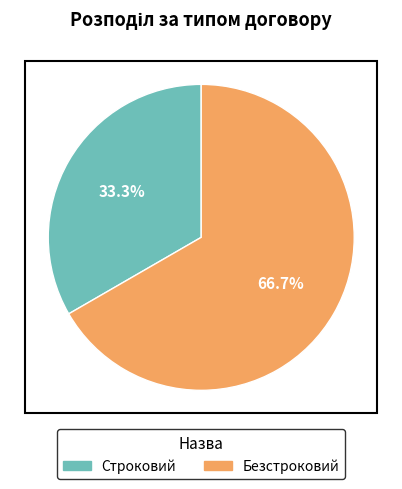

Count the number of slices in the pie.

2